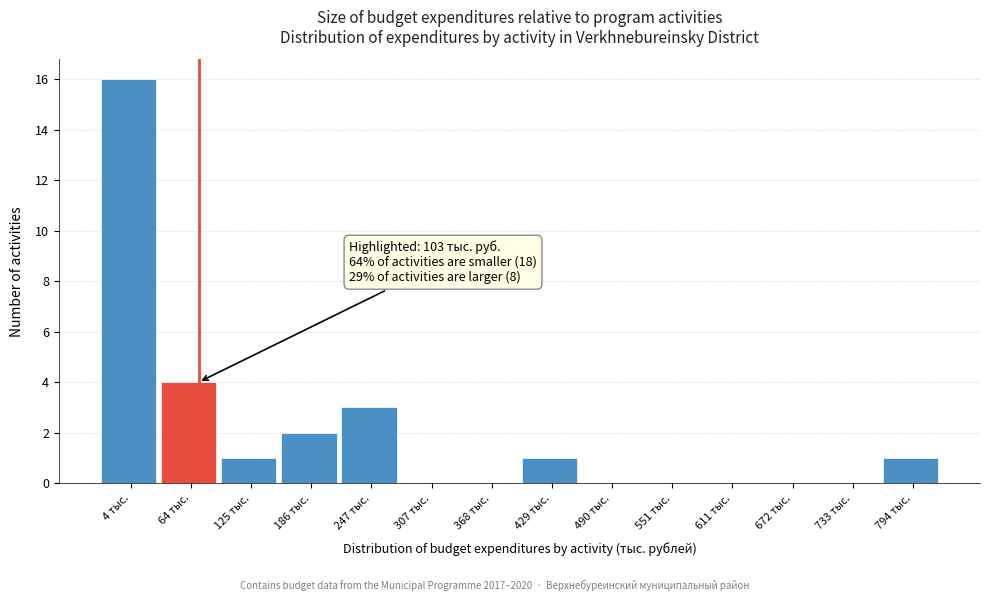

Reading left to right, what are all the values shown in this chart?

4 тыс.=16	64 тыс.=4	125 тыс.=1	186 тыс.=2	247 тыс.=3	307 тыс.=0	368 тыс.=0	429 тыс.=1	490 тыс.=0	551 тыс.=0	611 тыс.=0	672 тыс.=0	733 тыс.=0	794 тыс.=1